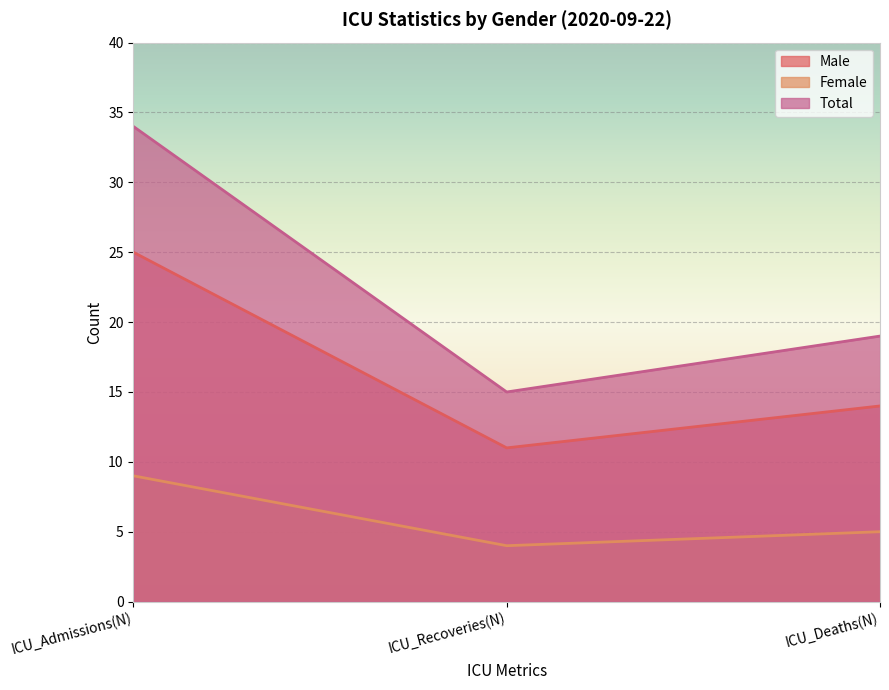

Which series has the largest range (max minus min)?

Total